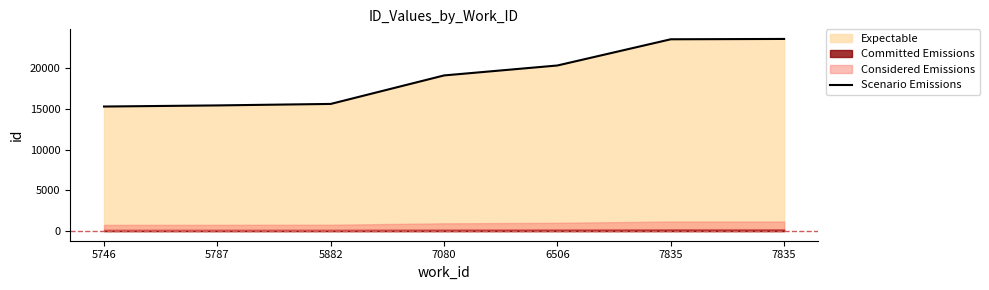

True or false: the data shows 29892 at 7080.

False